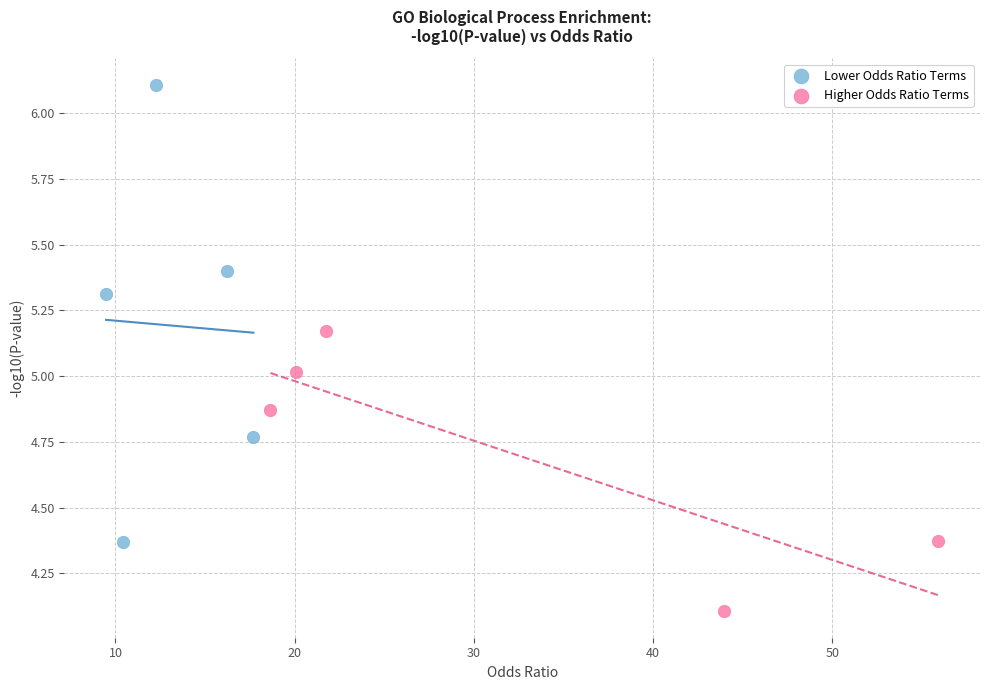

What are all the series names shown in the legend?

Lower Odds Ratio Terms, Higher Odds Ratio Terms